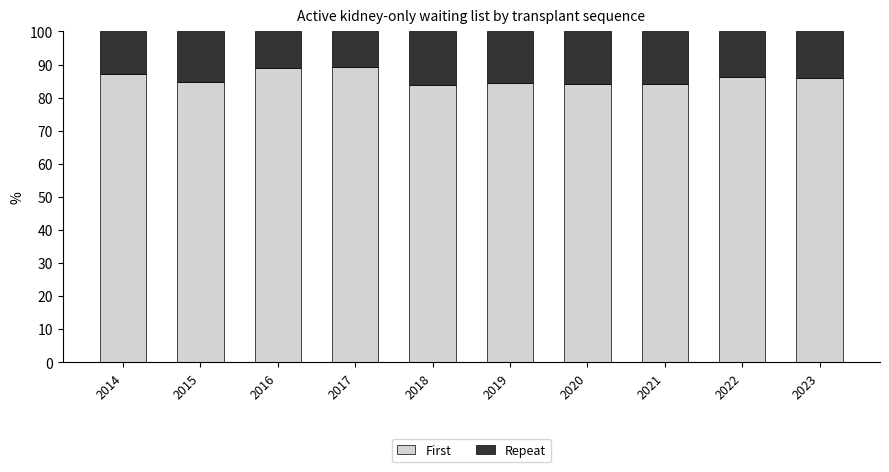

Does the chart contain stacked bars?

Yes